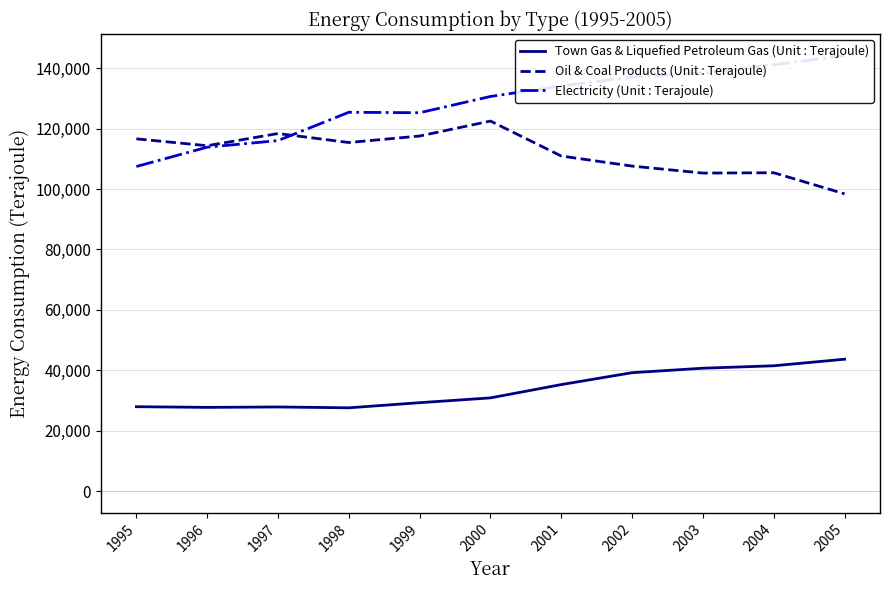

Rank the categories by Town Gas & Liquefied Petroleum Gas (Unit : Terajoule) value from highest to lowest.

2005, 2004, 2003, 2002, 2001, 2000, 1999, 1995, 1997, 1996, 1998